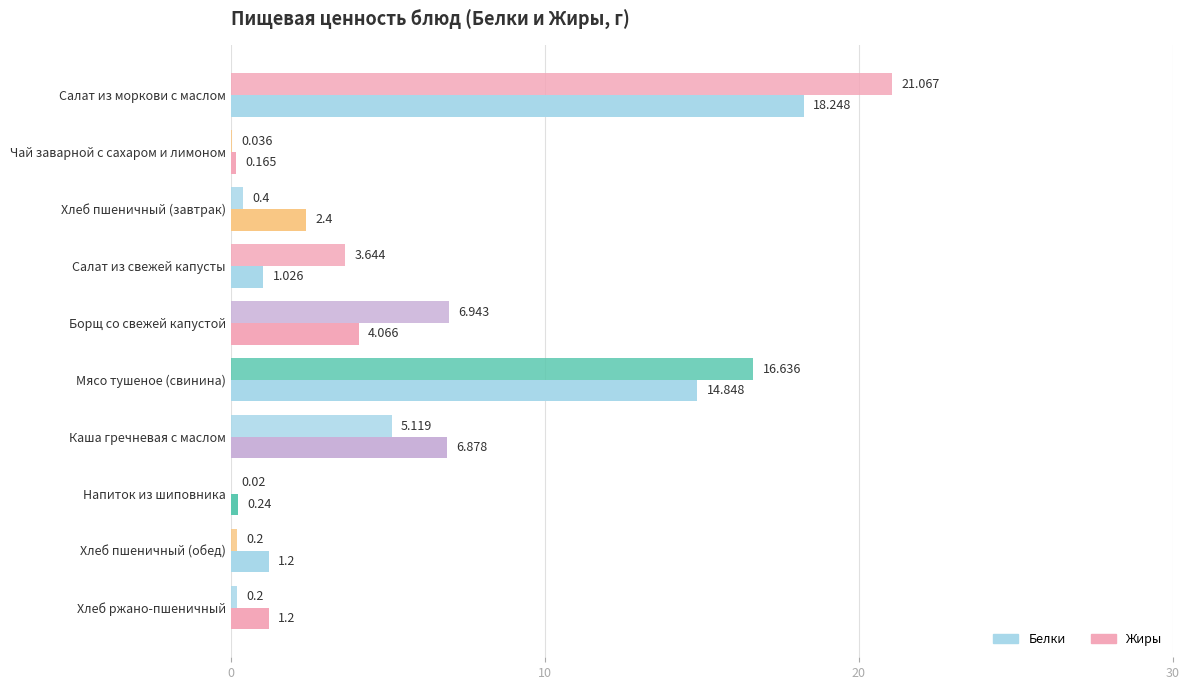

What is the highest value of the Жиры series?

21.1